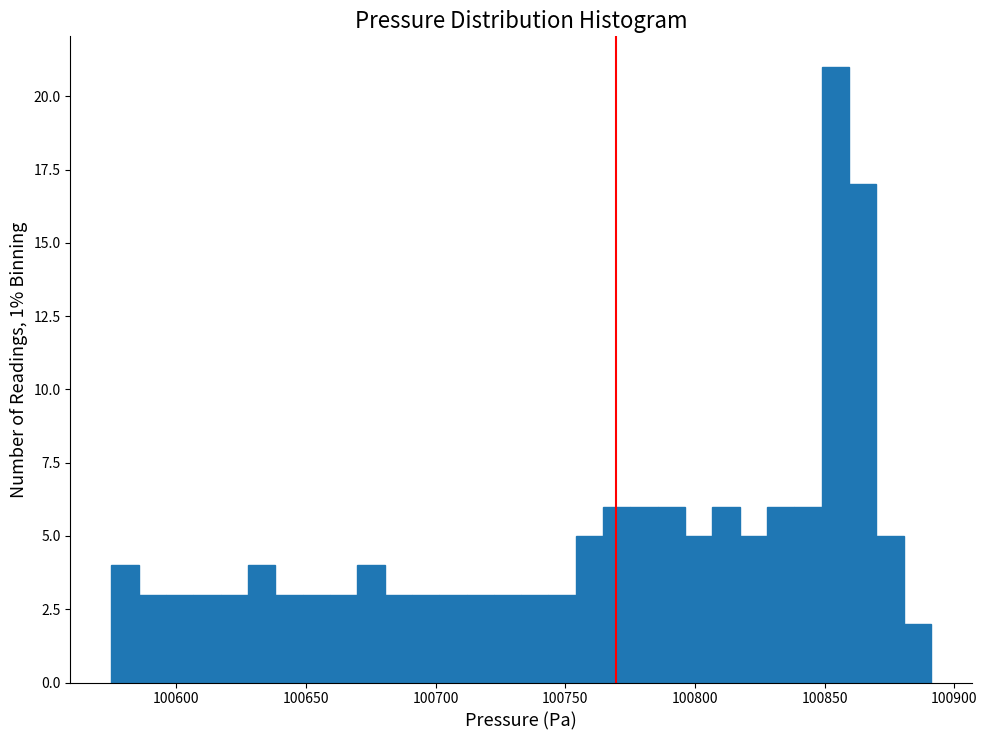

Read against the x-axis, roughly where is the centre of the tallest bar?

100855